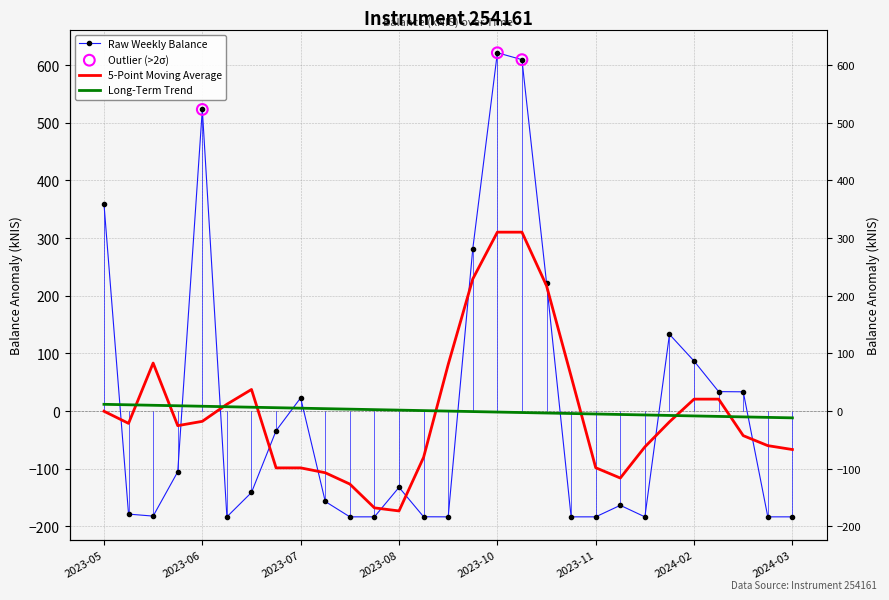

What is the change in value from 2023-06-08 to 2023-08-10?

-1.3